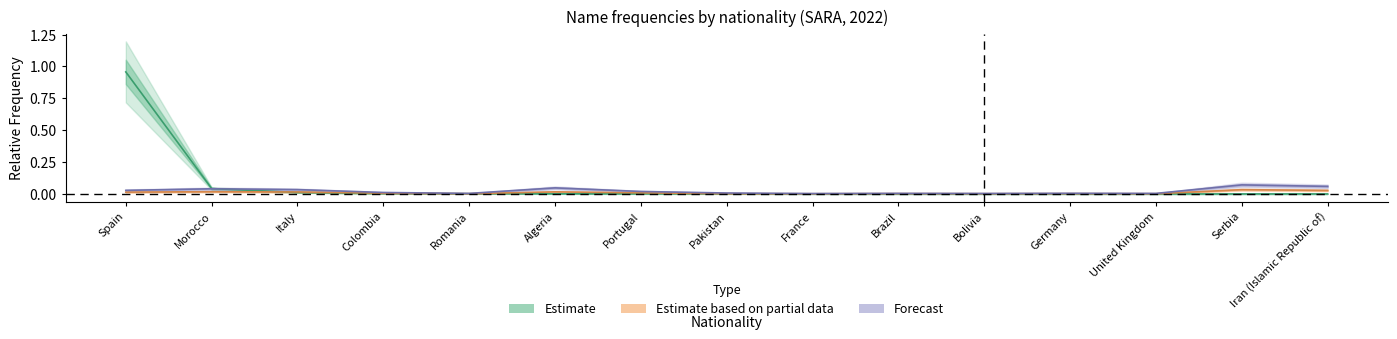

Which series has the largest total across all categories?

Estimate